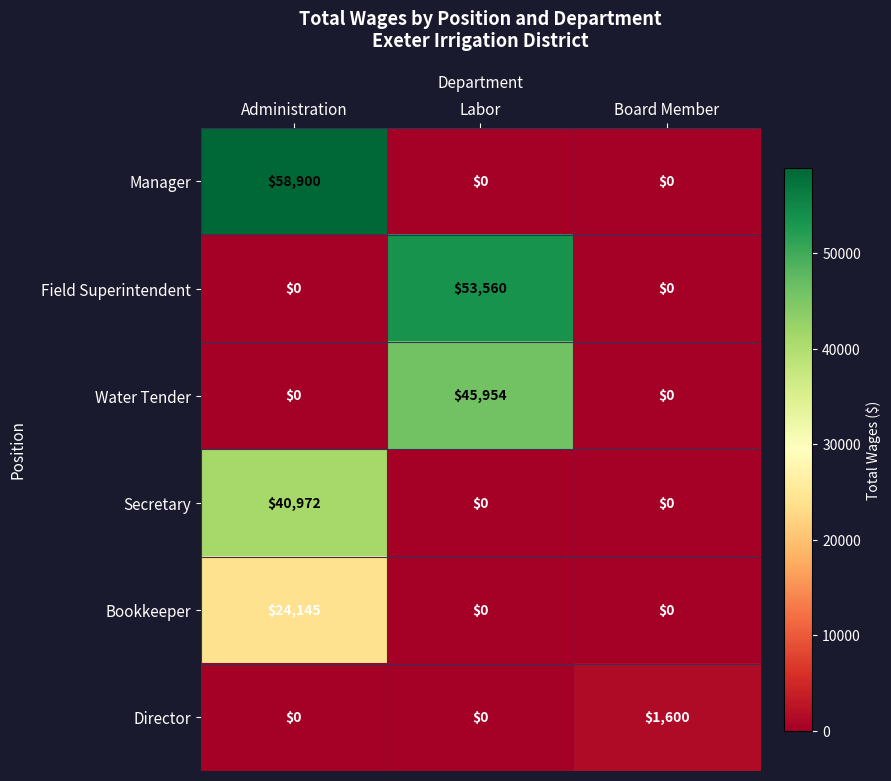

What is the greatest value displayed?

58900